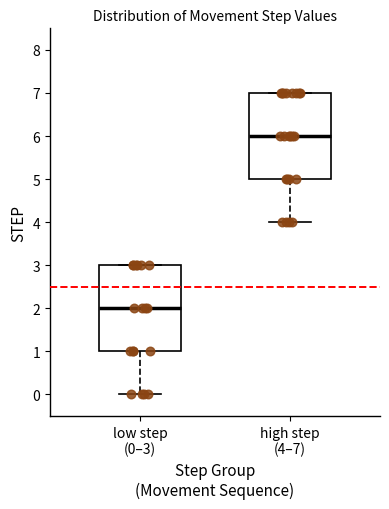

Which box has the lowest median line?

low step (0–3)